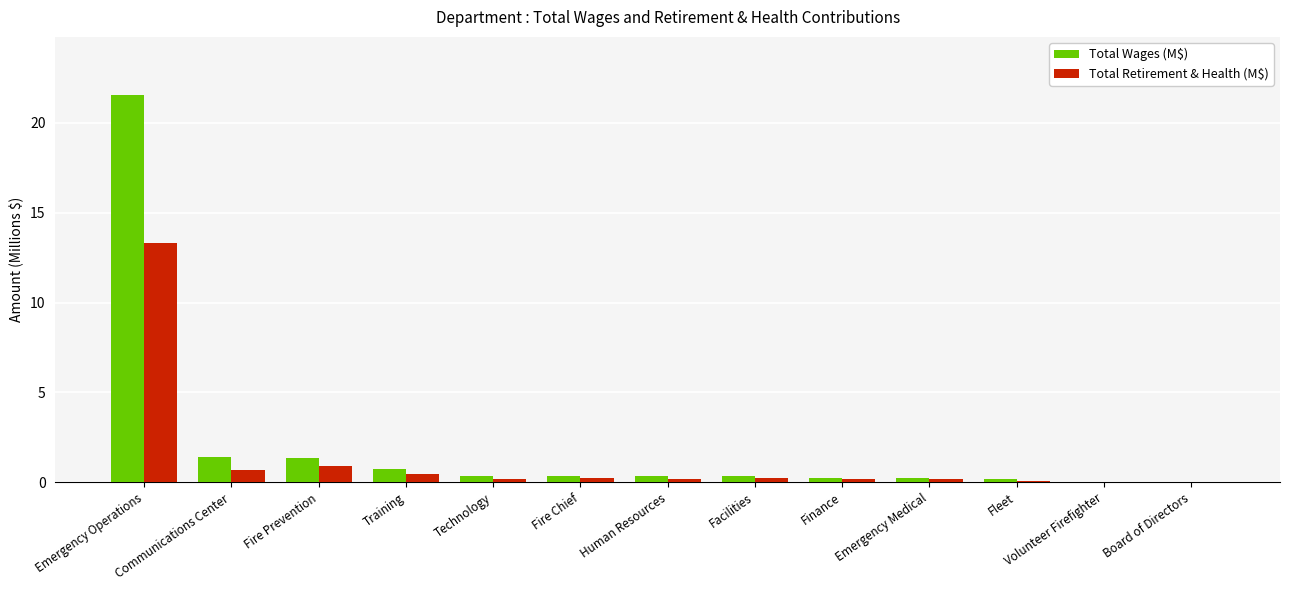

What is the sum of all Total Wages (M$) values?

27.2